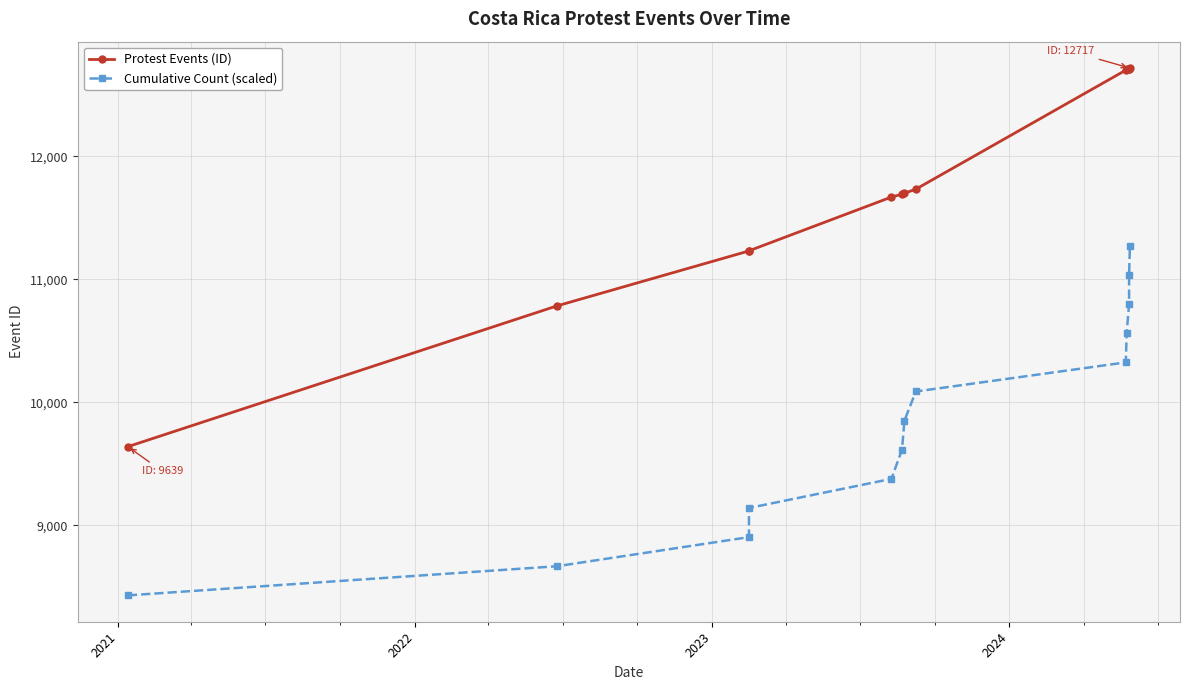

Rank the series by their average value, from lowest to highest.

Cumulative Count (scaled), Protest Events (ID)